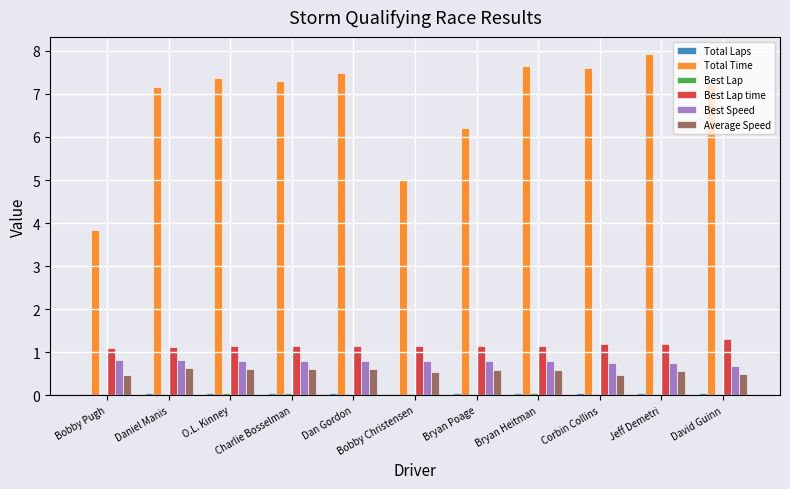

What is the maximum value shown in the chart?

7.9